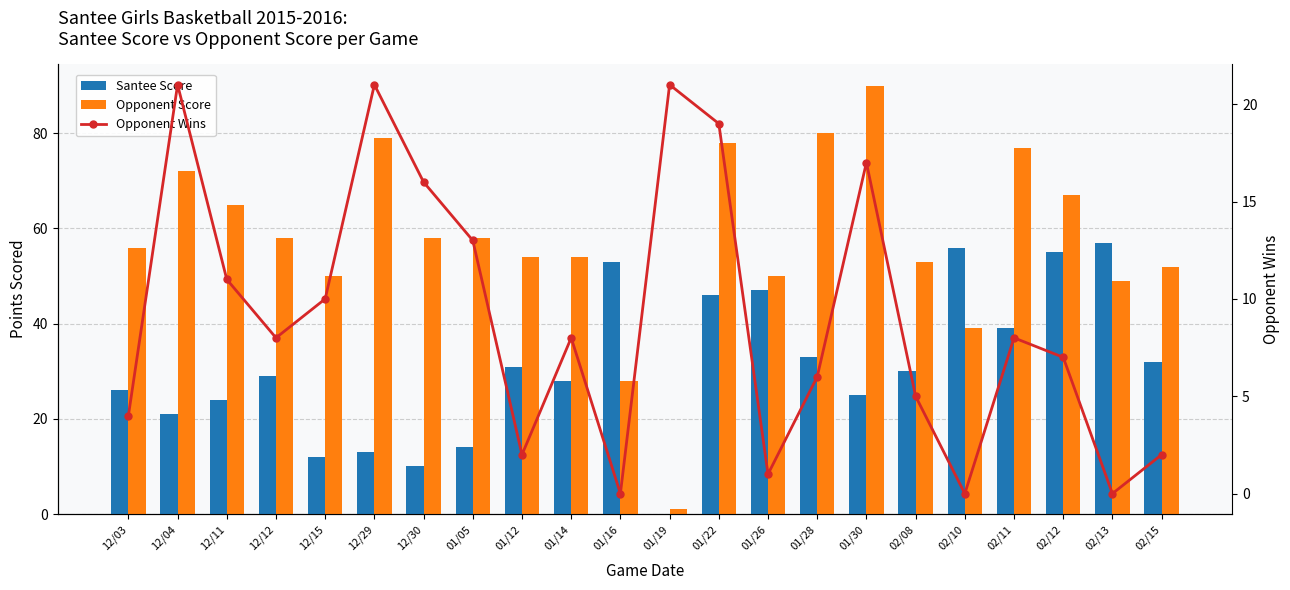

How many data points does each series have?

22